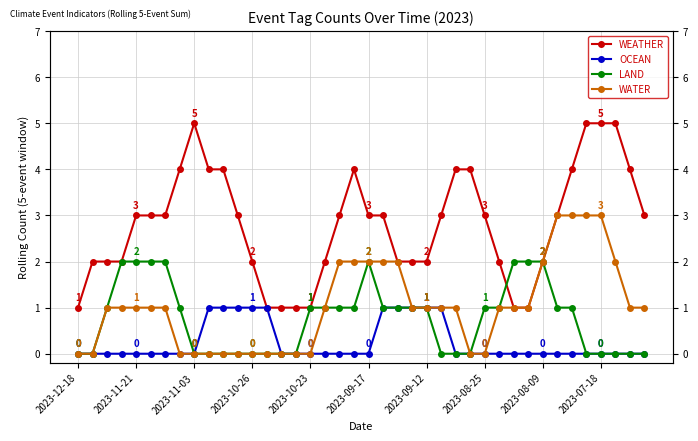

What are all the series names shown in the legend?

WEATHER, OCEAN, LAND, WATER